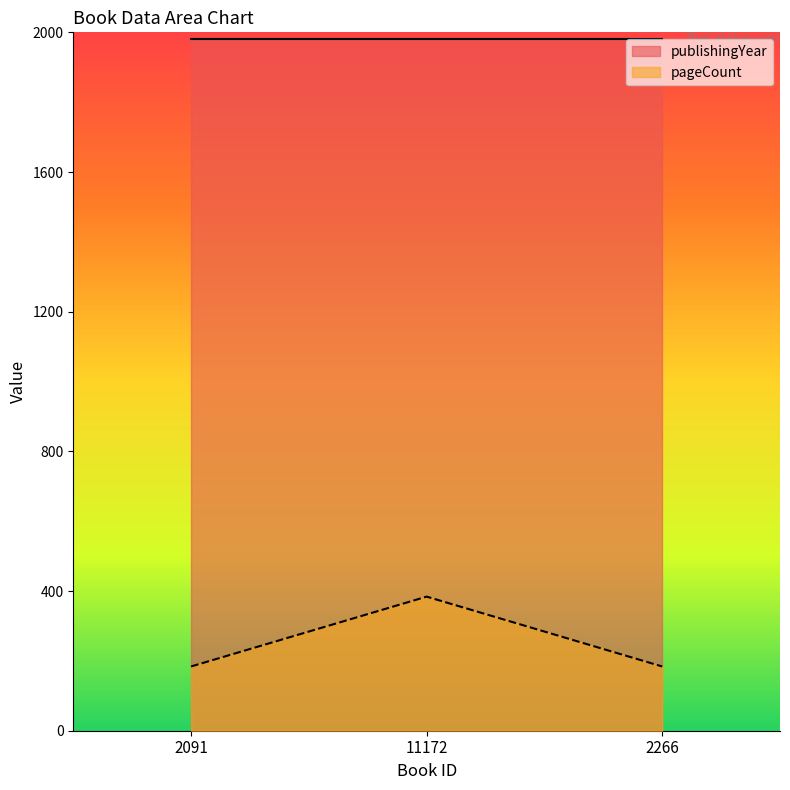

The chart shows a value of 384 at 11172. True or false?

True